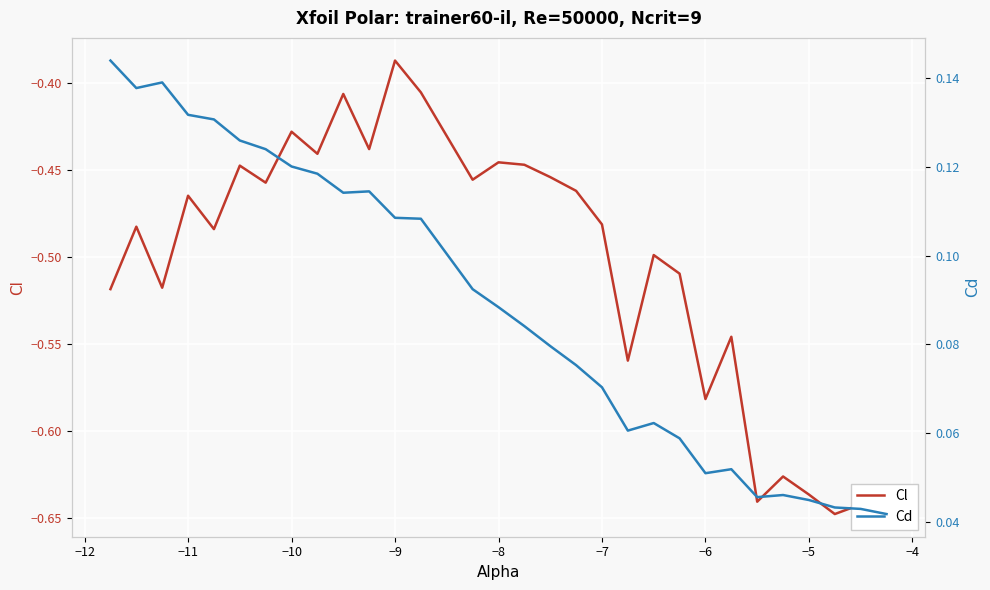

True or false: Cd has more than 1 interior local peaks.

True